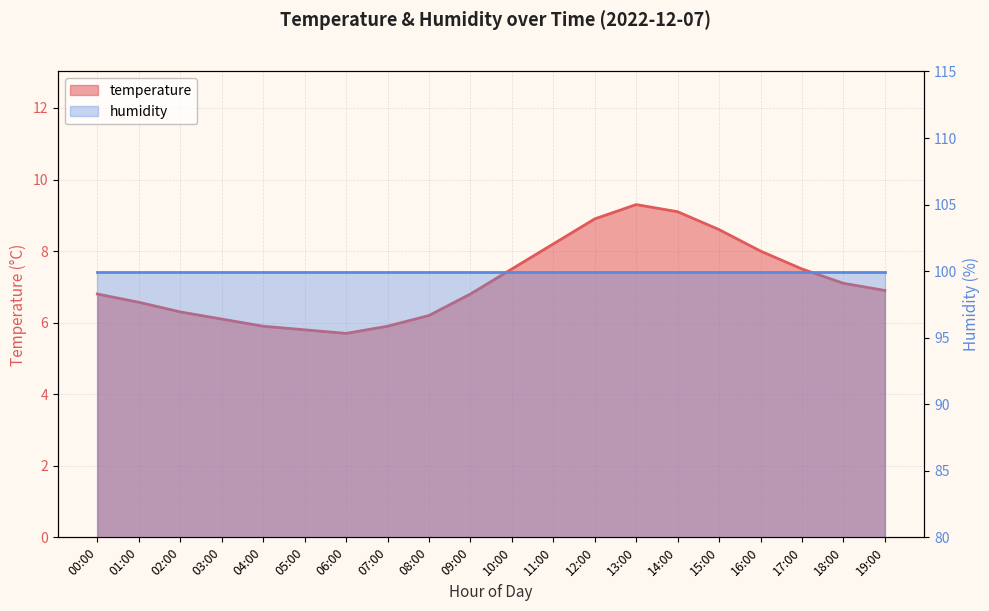

What is the difference between the maximum and minimum values?

3.6